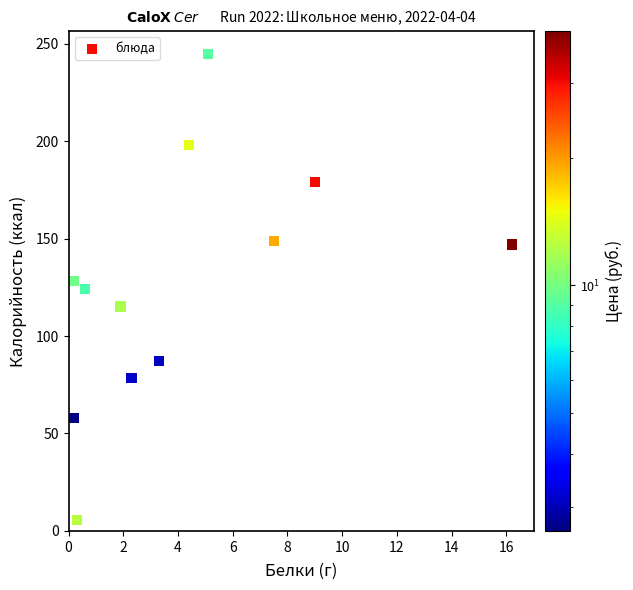

What is the average Y value?

126.1